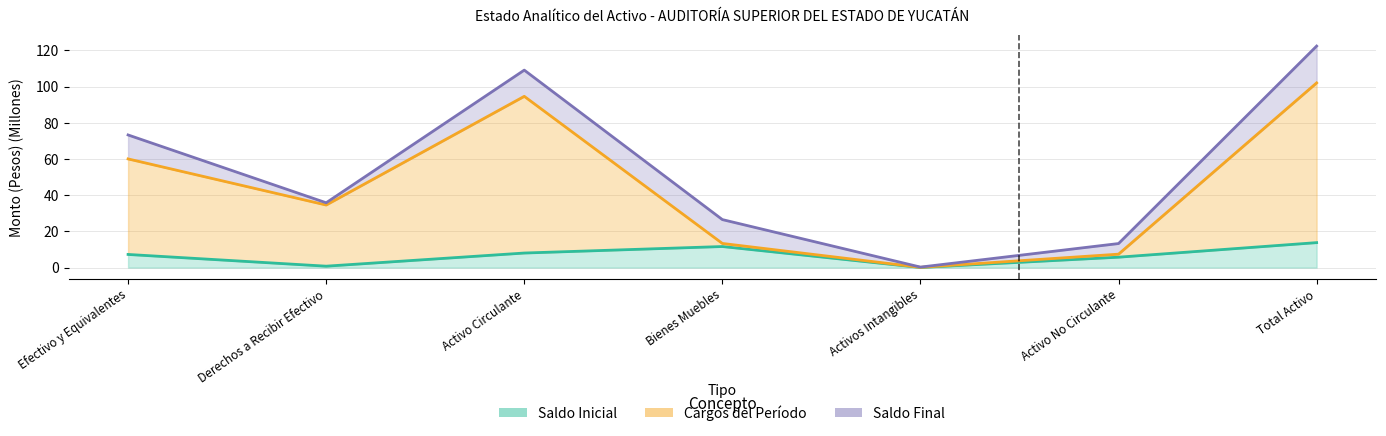

How many data points in Saldo Inicial are above 7?

4